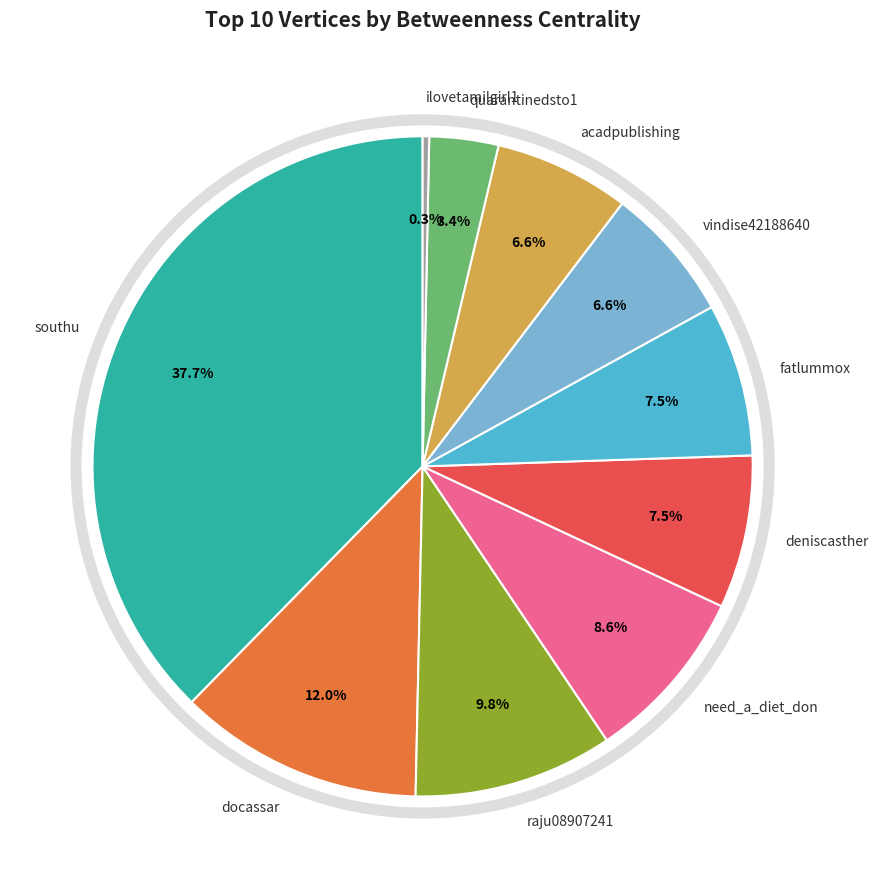

Is there a majority slice in this chart?

No